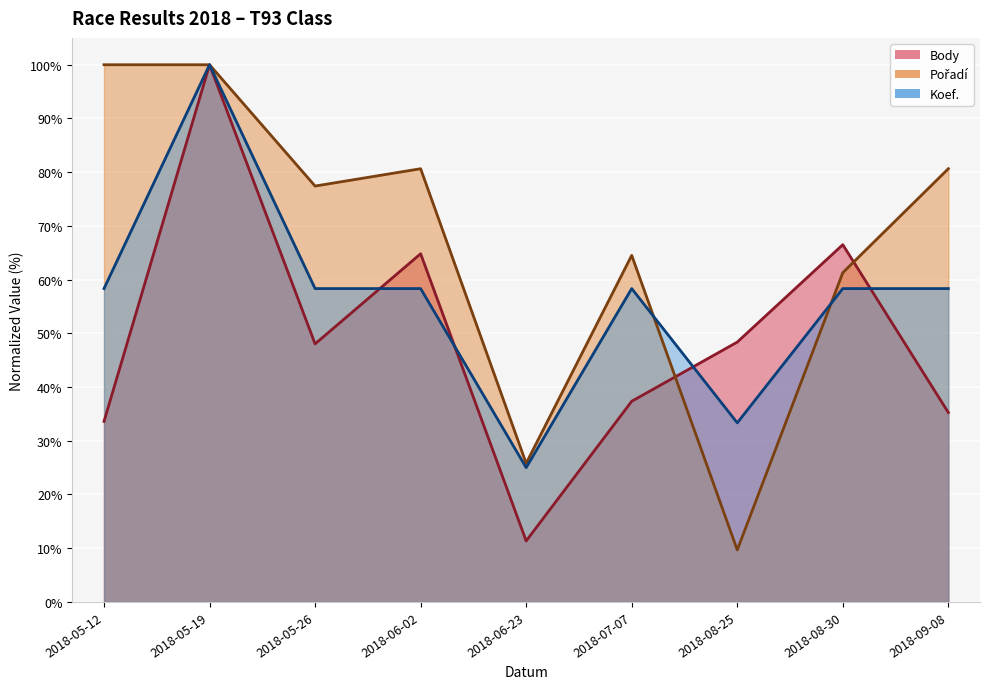

Which label corresponds to the largest value in the chart?

2018-05-19